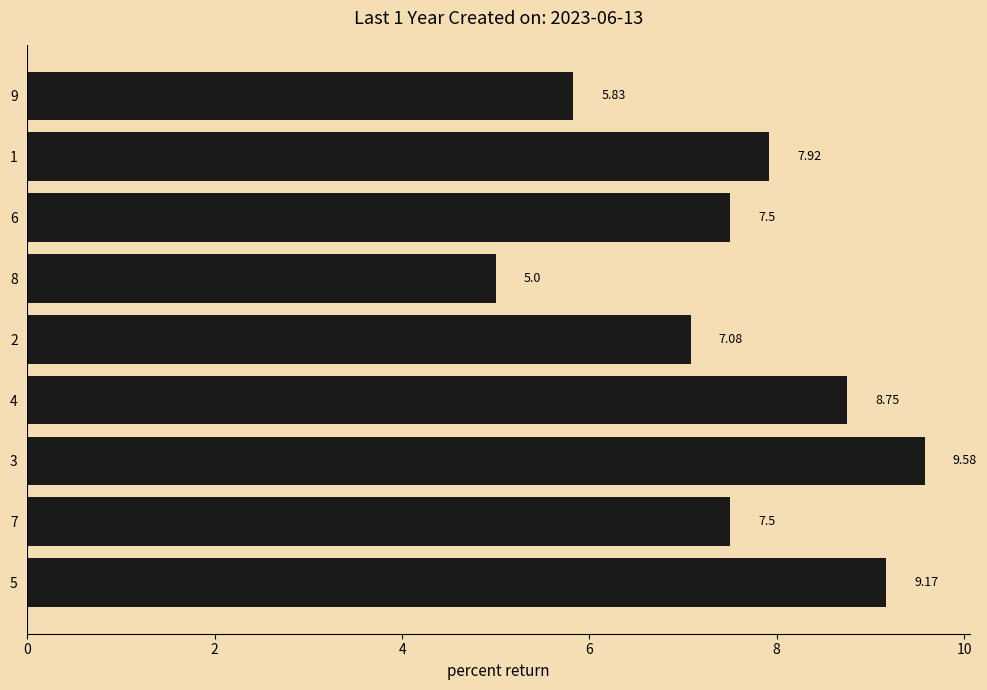

How many bars are there in total?

9